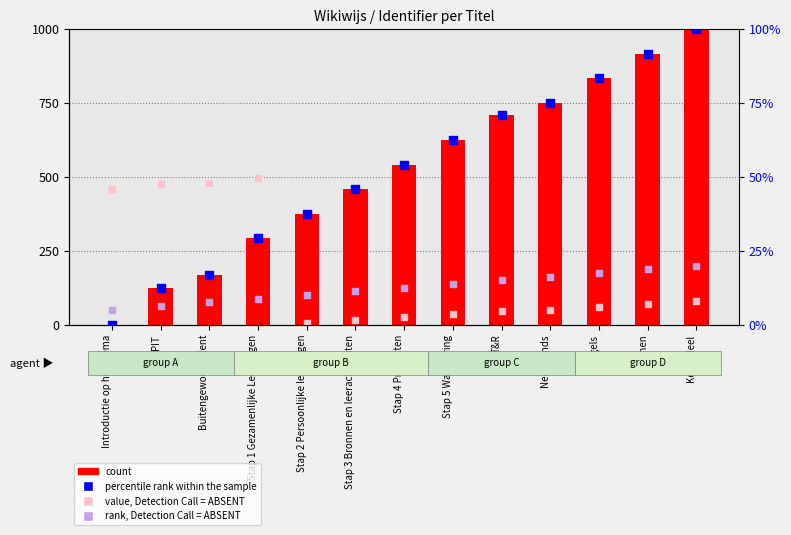

At how many categories does at least one series exceed 557?

6